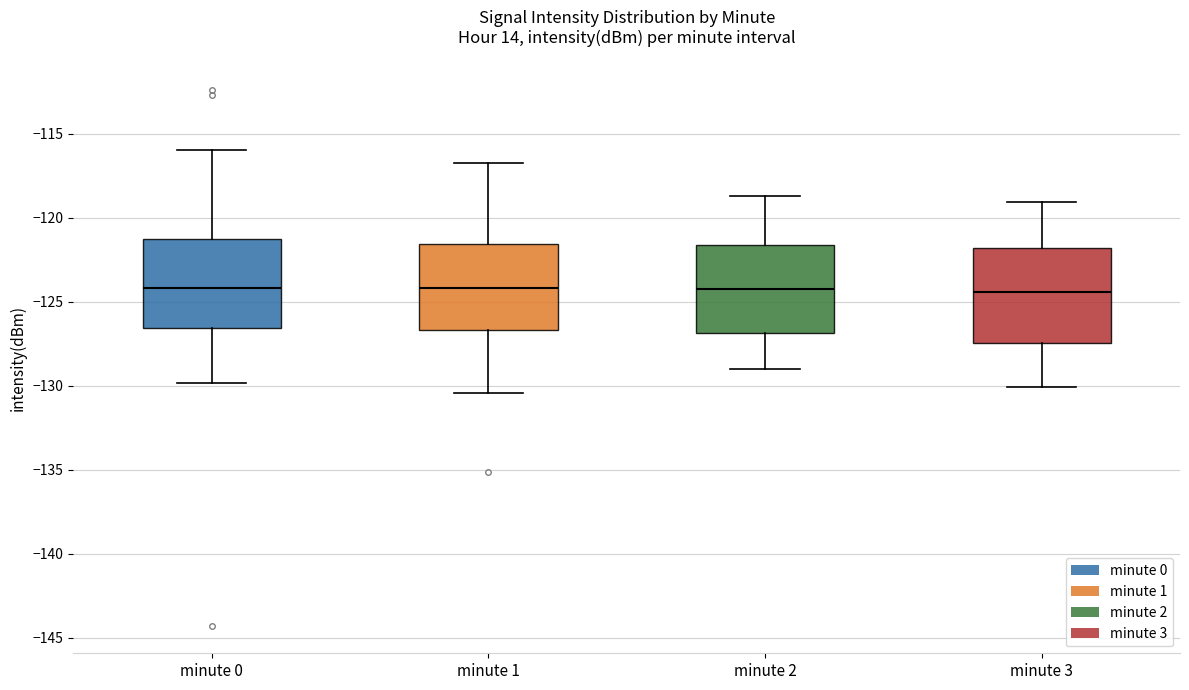

Where is the lower edge of the box for minute 1 on the y-axis? The values are not printed on the chart, so give them approximately, as read against the axis.

-126.5